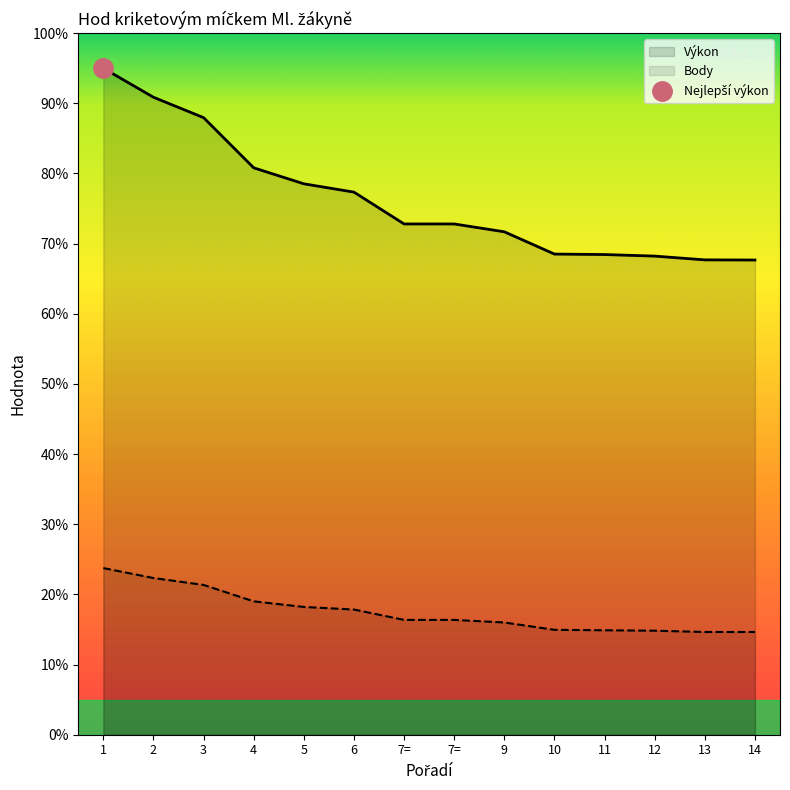

What is the value of the Výkon point at the 9th from the left?

71.7